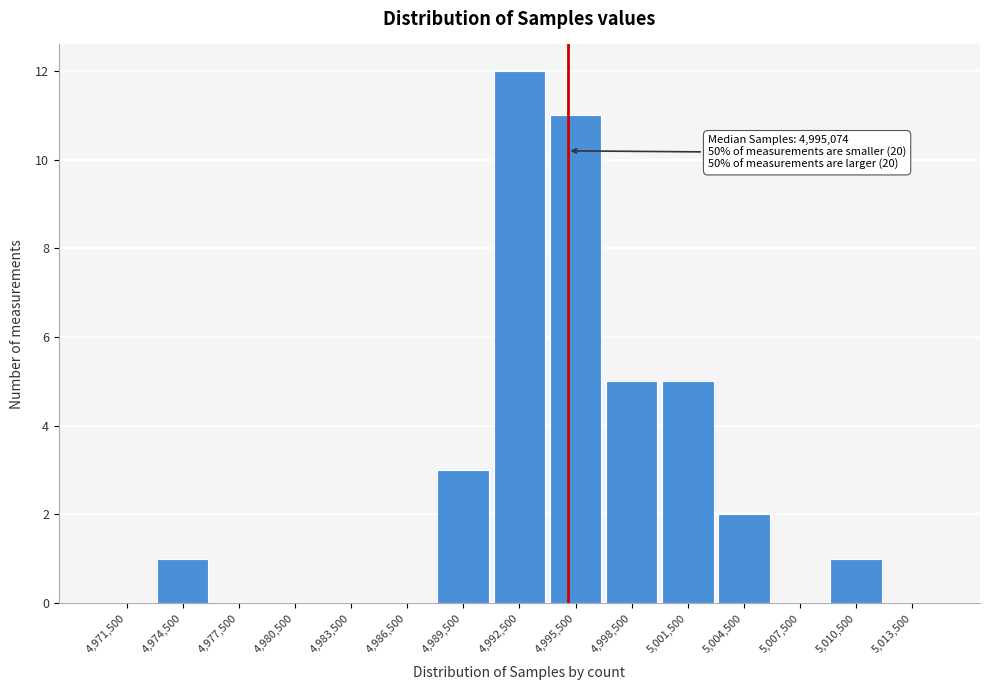

Over which range of the x-axis is the bar tallest?

4991000 to 4994000